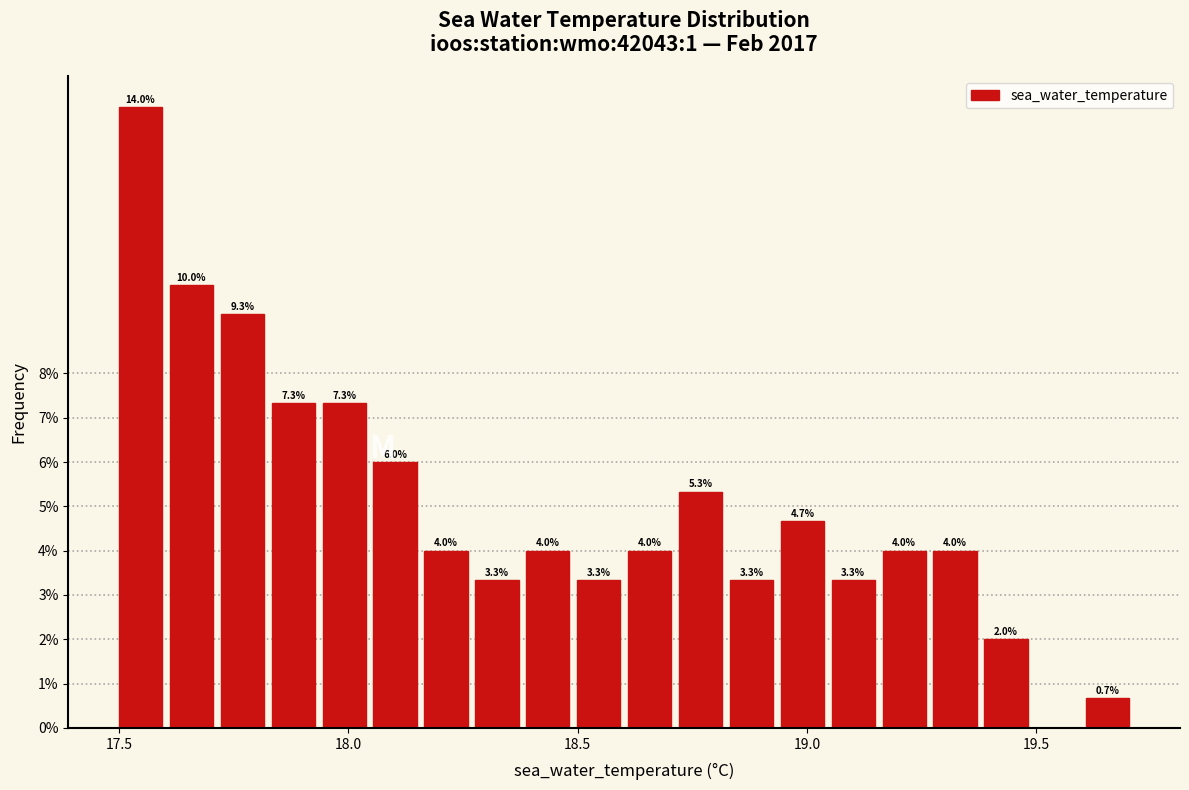

Around what value on the x-axis is the tallest bar? Give the approximate position of its centre, as read against the axis.

17.55